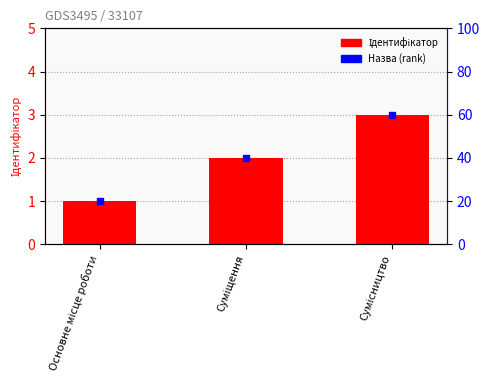

What value does the data have at Основне місце роботи?

1